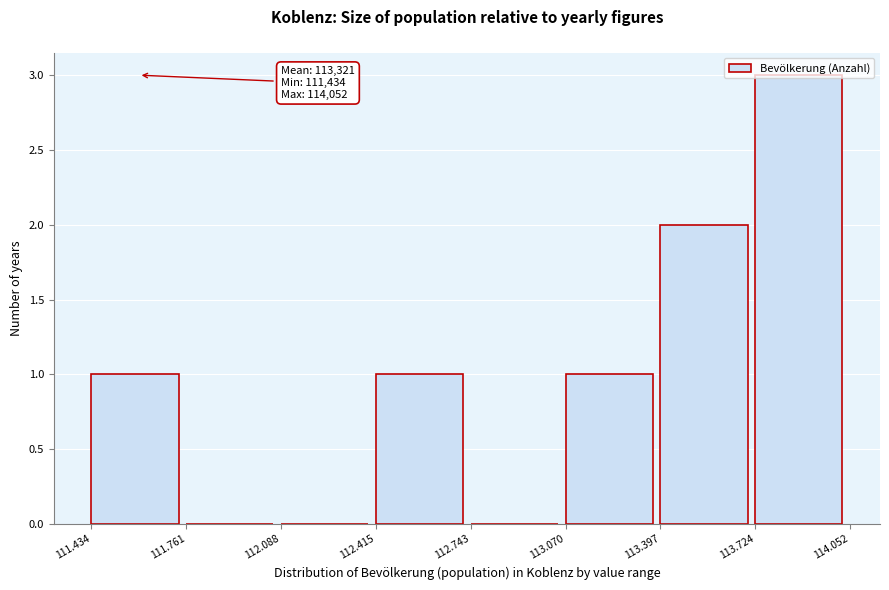

Is it true that the value at 113.724 is 3?

True